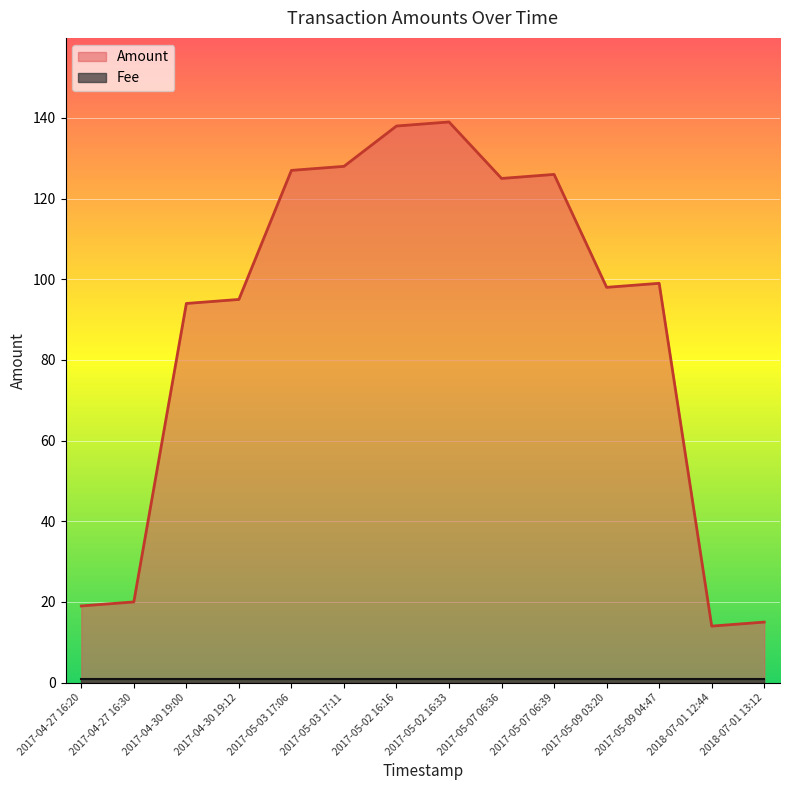

At which category does the data reach its first local peak?

2017-05-02 16:33